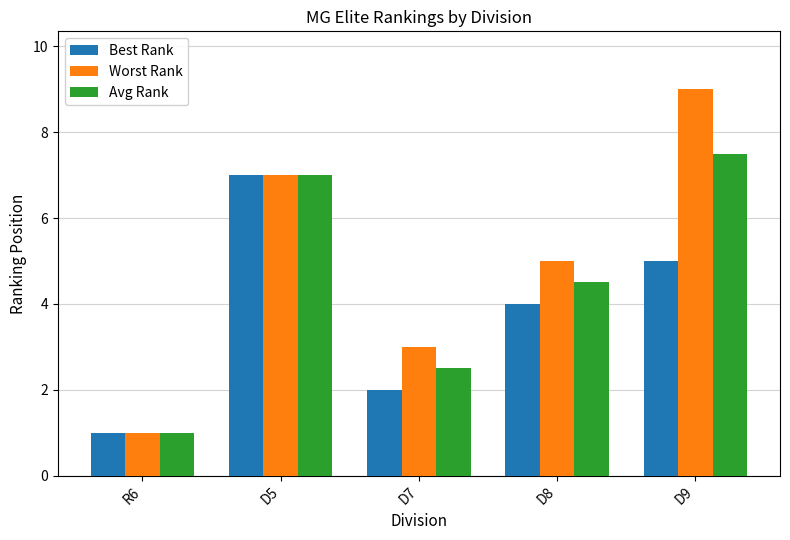

How many values in the Avg Rank series exceed 4?

3